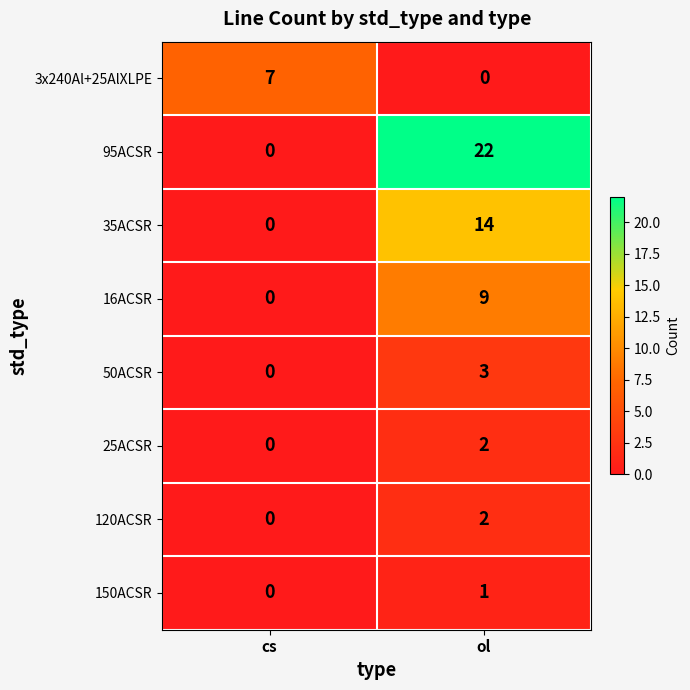

Which series has the largest total across all categories?

95ACSR